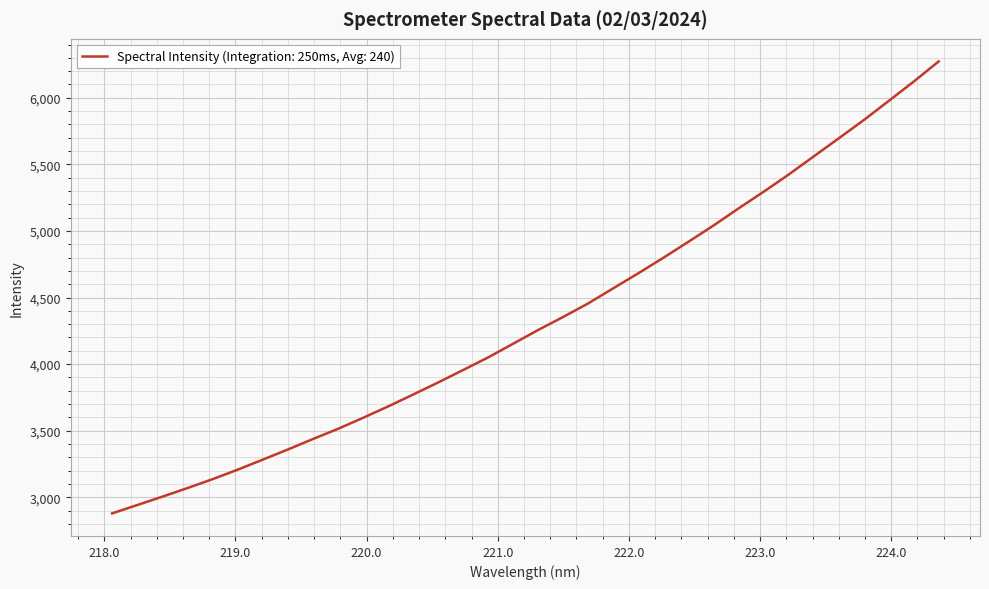

Reading left to right, extract all data points from this chart.

2879.0	2941.3	3004.3	3068.7	3135.3	3206.6	3282.0	3357.9	3436.7	3513.1	3595.8	3681.3	3770.7	3861.5	3955.3	4050.1	4153.1	4256.3	4354.4	4456.1	4569.7	4682.4	4798.6	4918.7	5040.5	5169.0	5293.8	5423.0	5558.9	5694.7	5831.7	5975.7	6121.3	6272.9